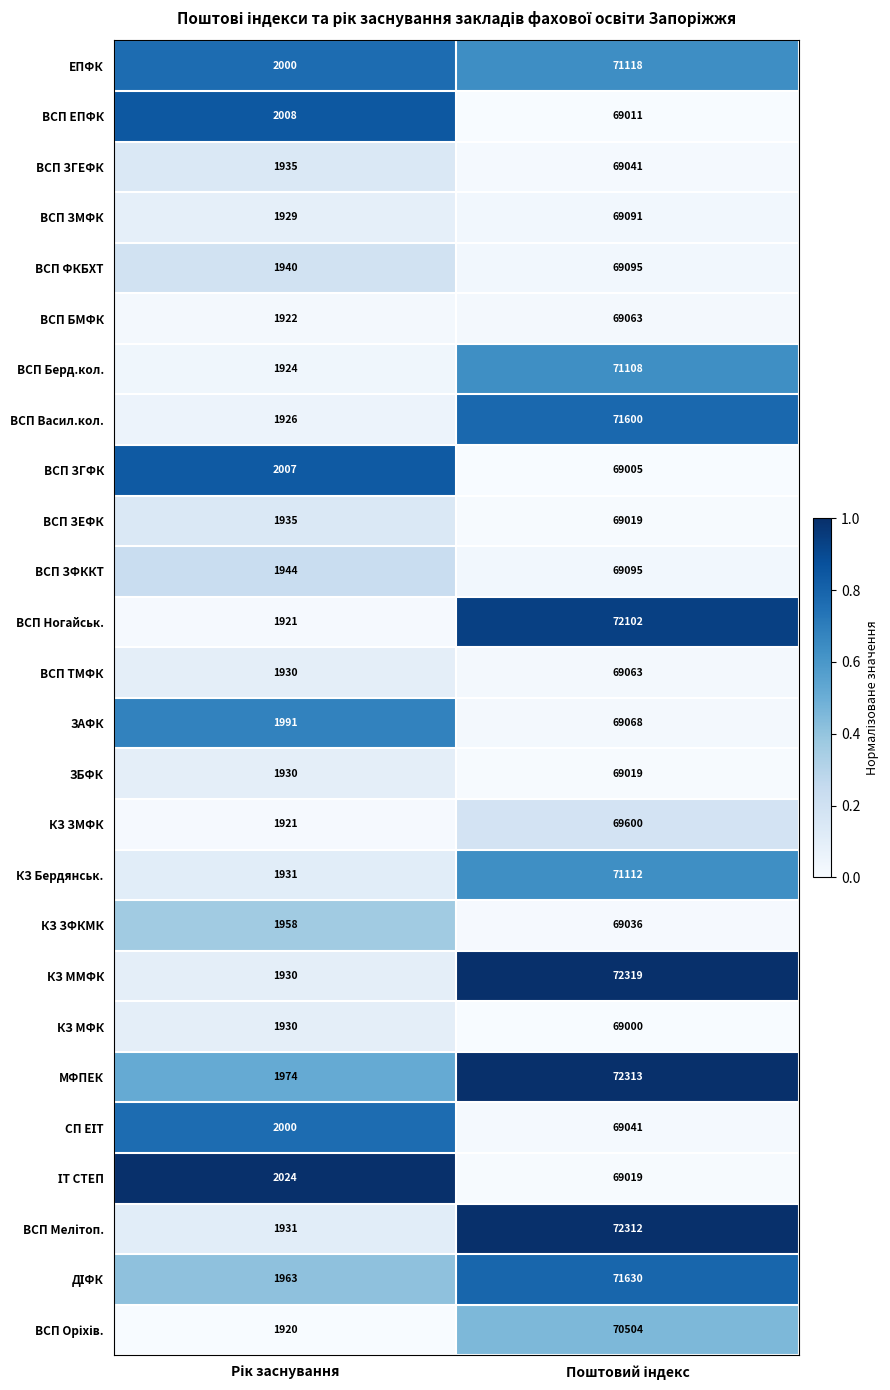

What is the difference between the maximum and minimum values in the ВСП ЗЕФК series?

67084